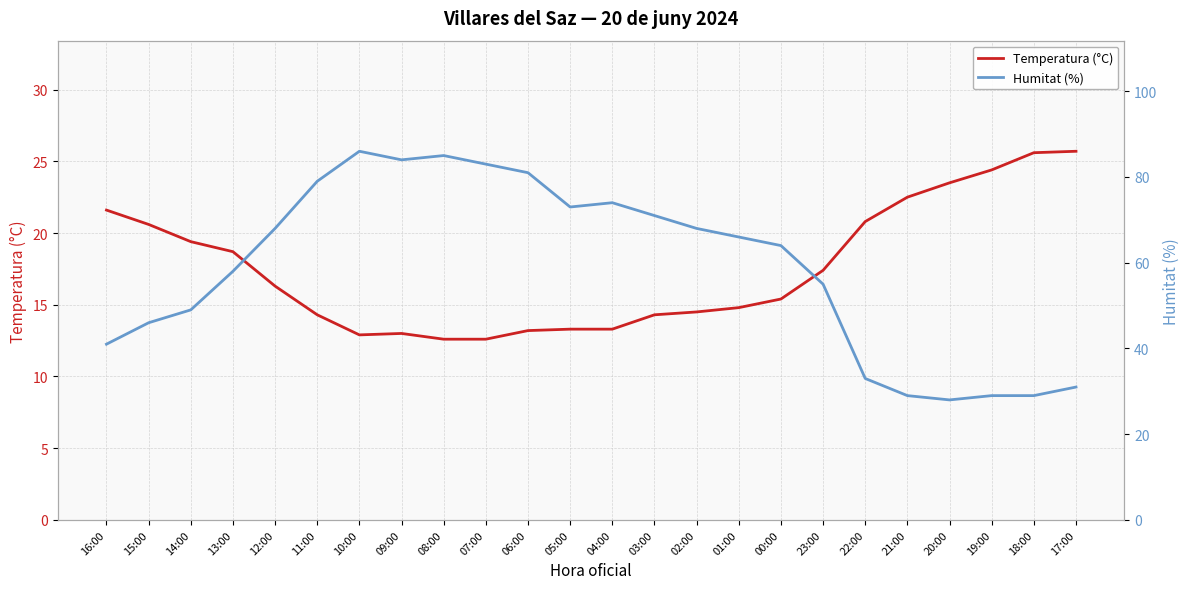

True or false: Temperatura (°C) and Humitat (%) cross at least once.

False